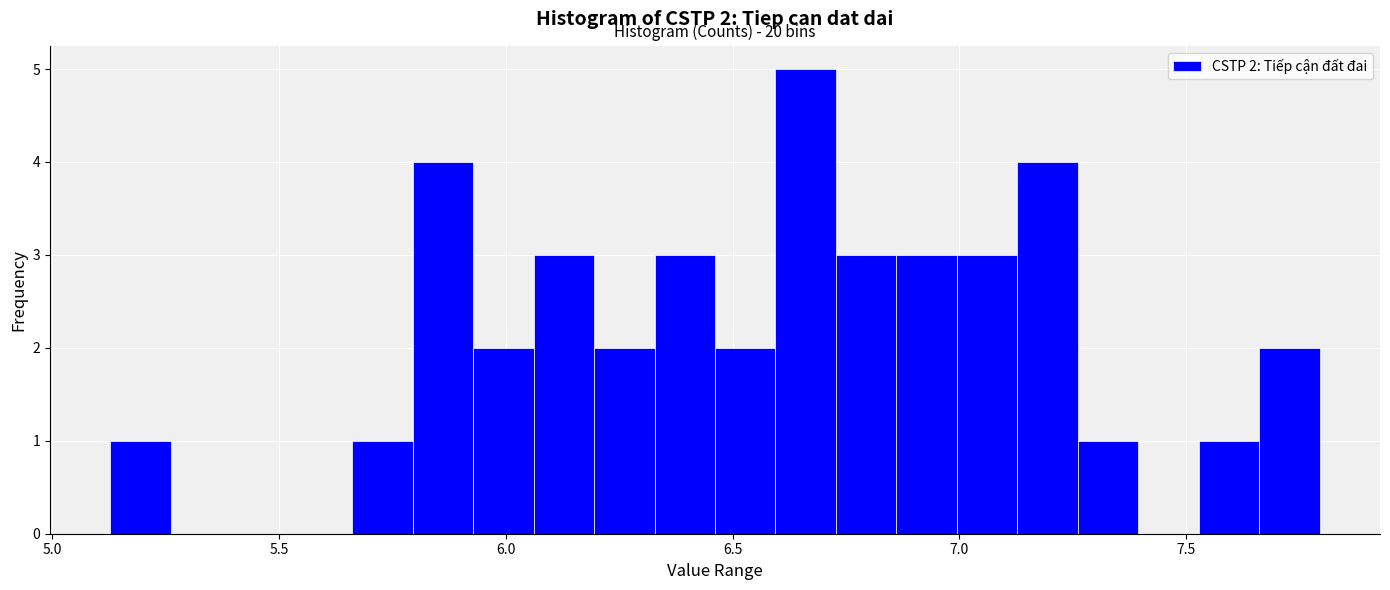

Read against the x-axis, roughly where is the centre of the tallest bar?

6.65